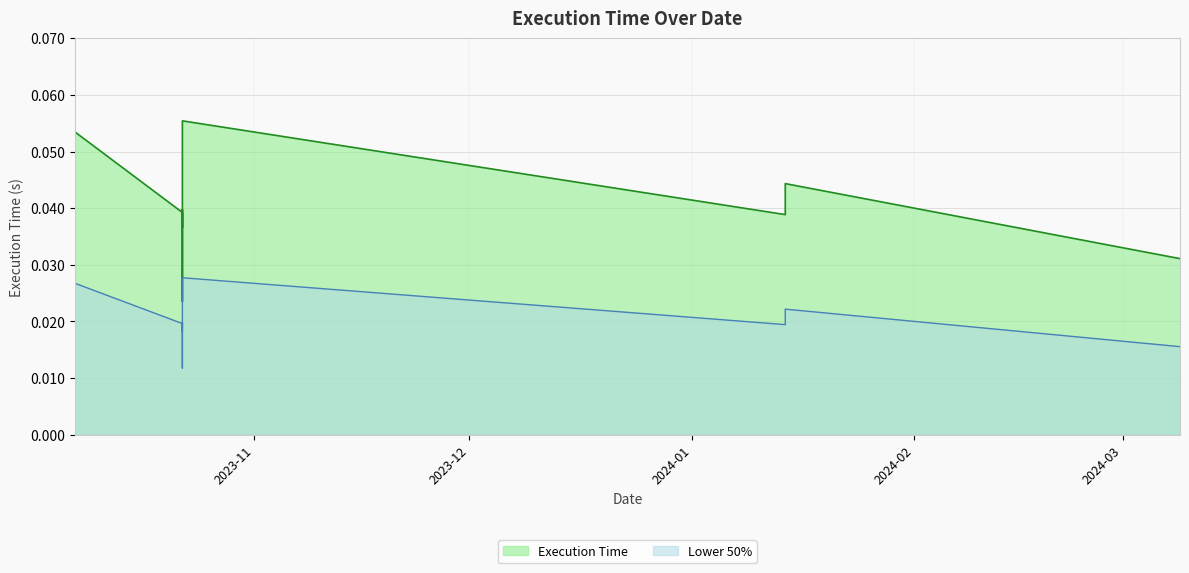

Which label corresponds to the smallest value in the chart?

2023-10-22